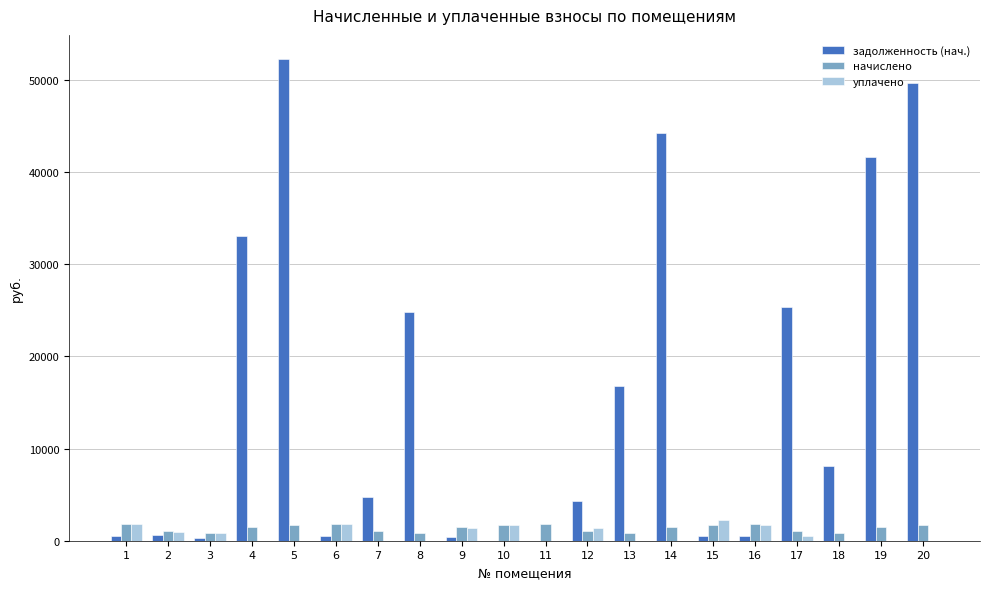

Which series has the largest total across all categories?

задолженность (нач.)